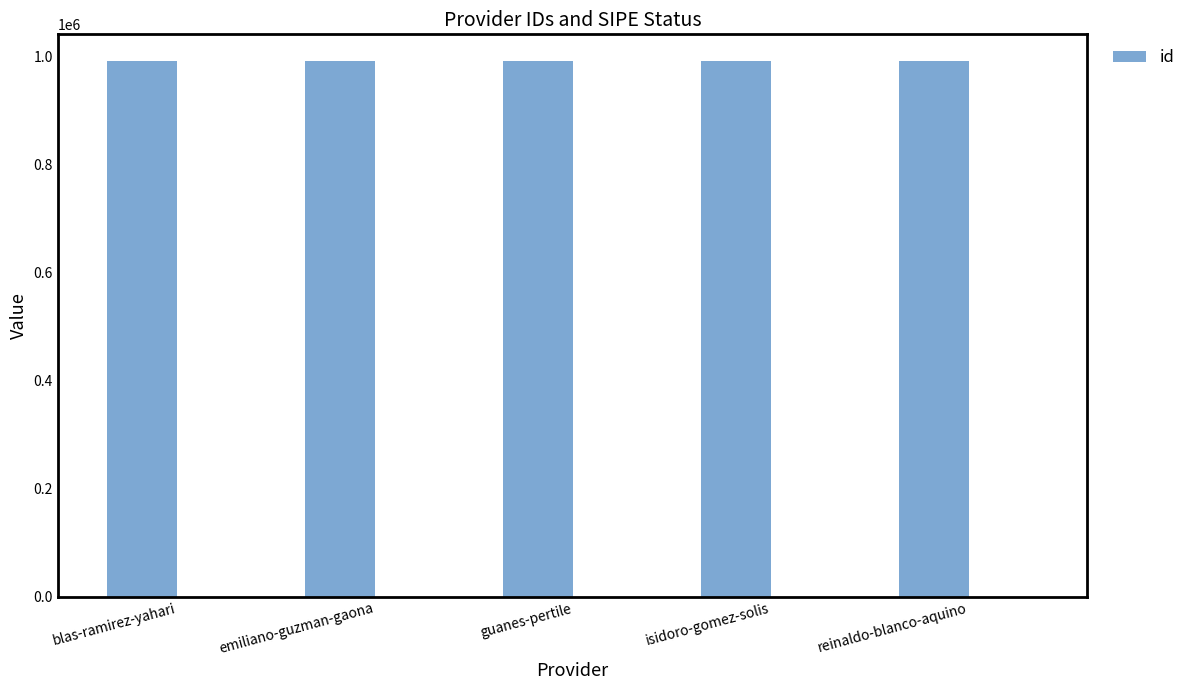

What position from the right is guanes-pertile?

3